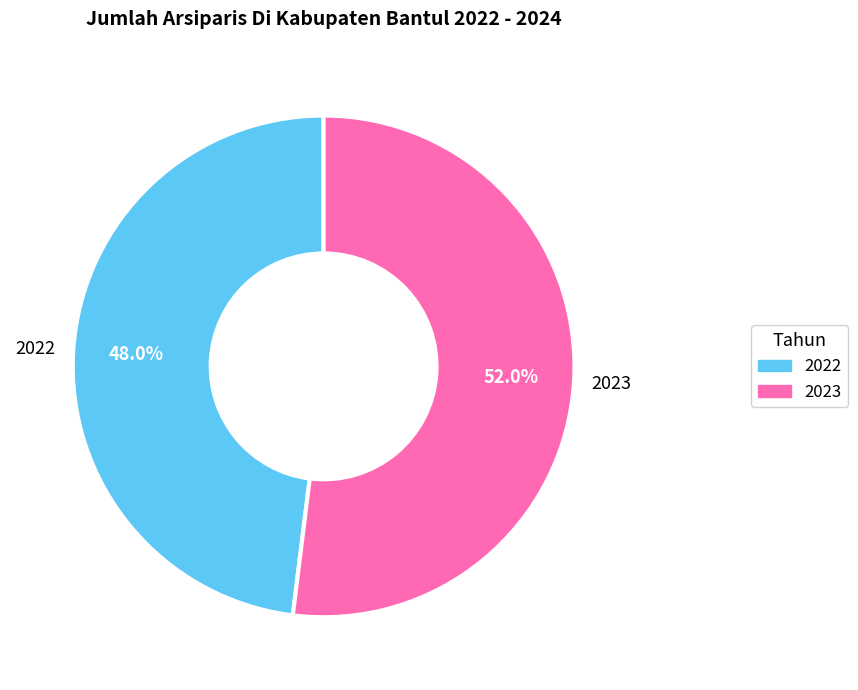

What is the ratio of the value at 2023 to the value at 2022?

1.1